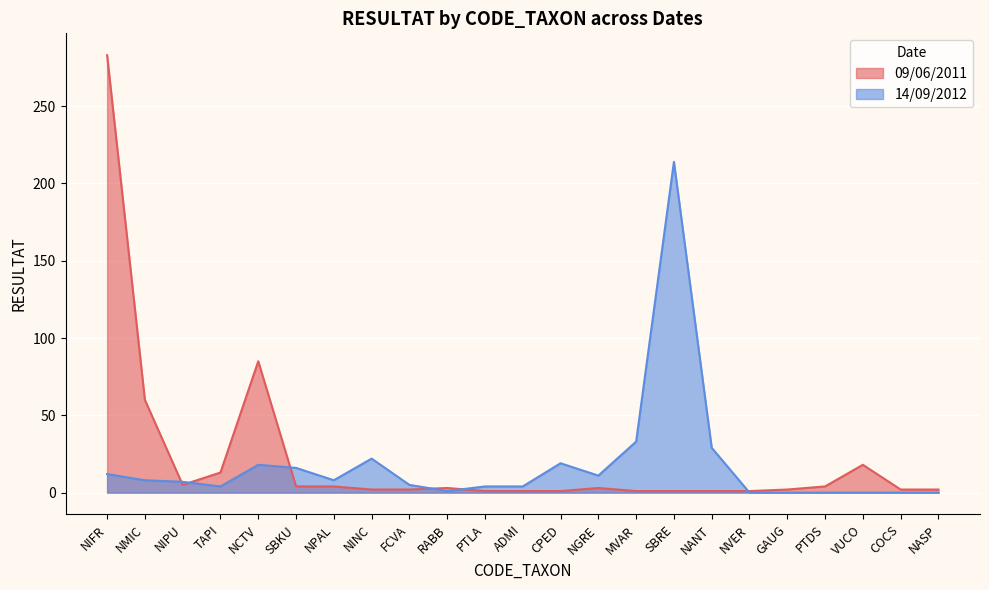

What is the difference between the highest and lowest values at NASP?

2